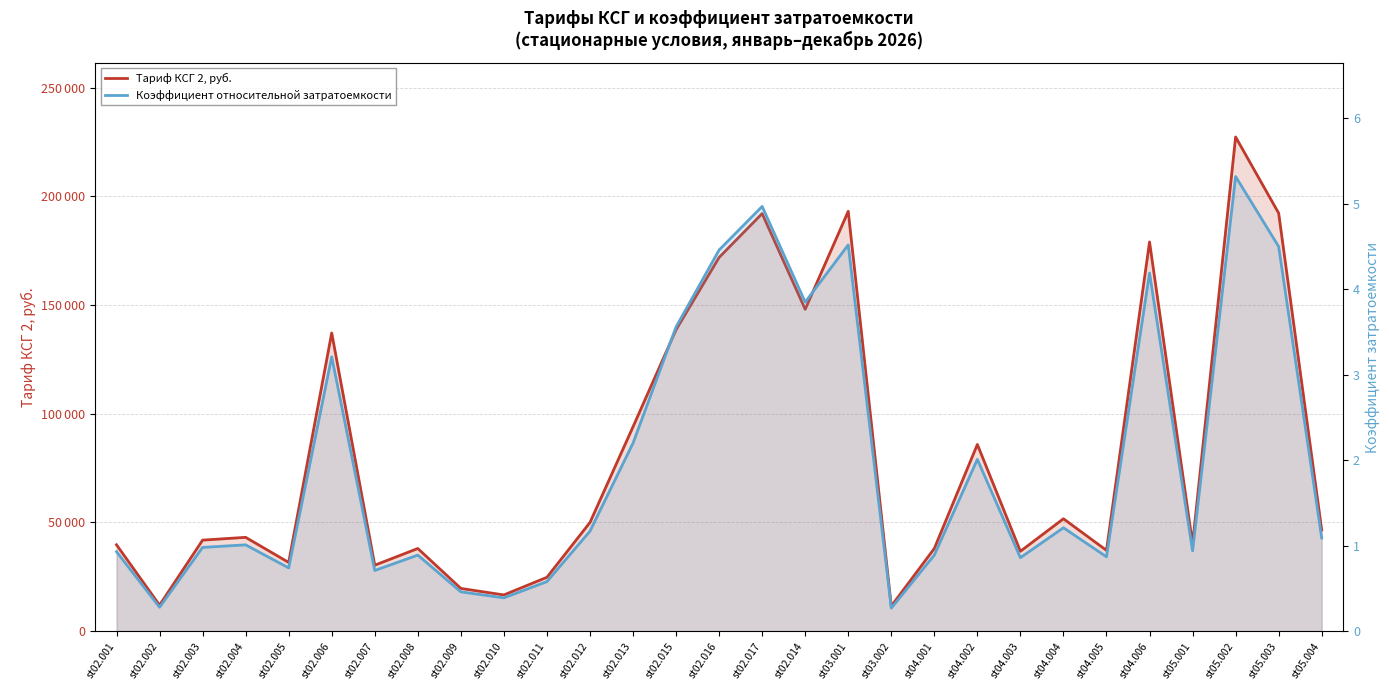

List the labels in order of Тариф КСГ 2, руб. value, largest first.

st05.002, st03.001, st05.003, st02.017, st04.006, st02.016, st02.014, st02.015, st02.006, st02.013, st04.002, st04.004, st02.012, st05.004, st02.004, st02.003, st05.001, st02.001, st02.008, st04.001, st04.005, st04.003, st02.005, st02.007, st02.011, st02.009, st02.010, st02.002, st03.002